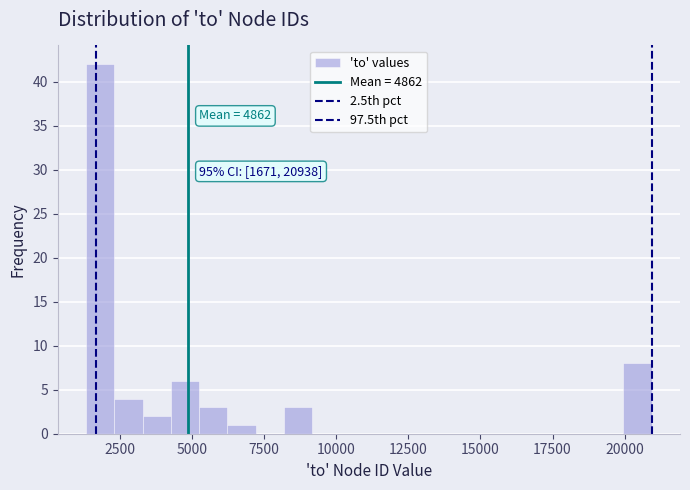

Read against the x-axis, roughly where is the centre of the tallest bar?

2000